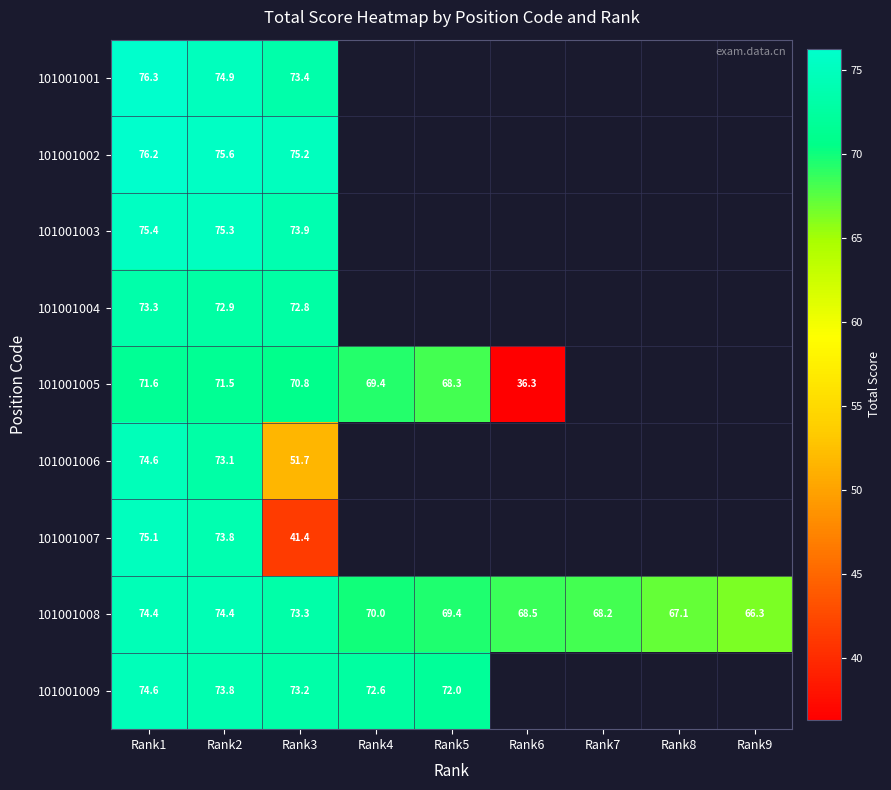

What is the total value across all series at Rank1?

671.5